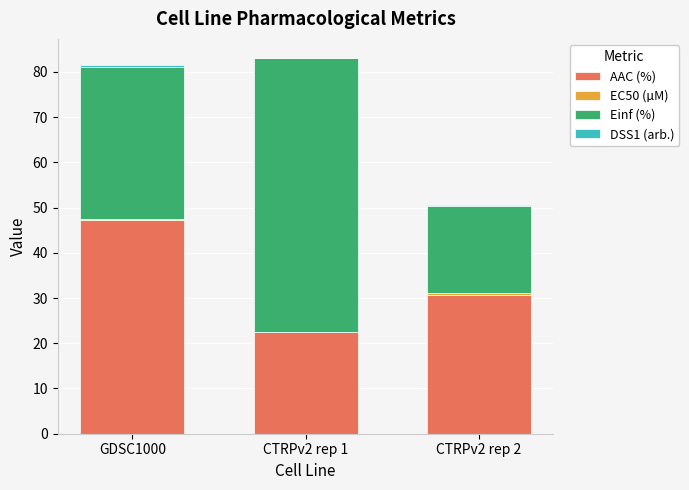

What is the total value across all series at GDSC1000?

81.5